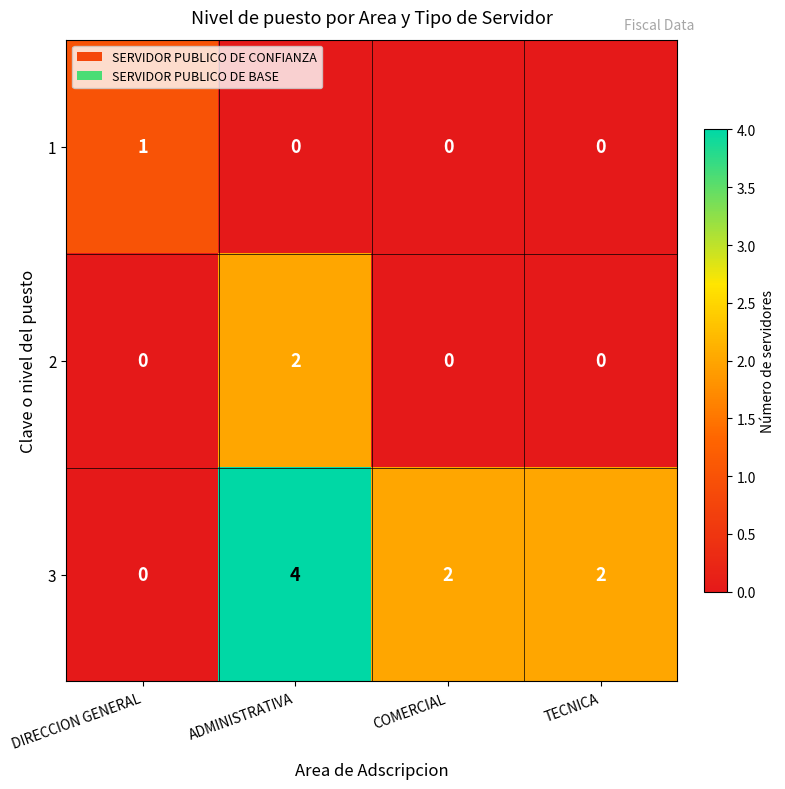

List the series in order of their peak value, highest first.

3, 2, 1